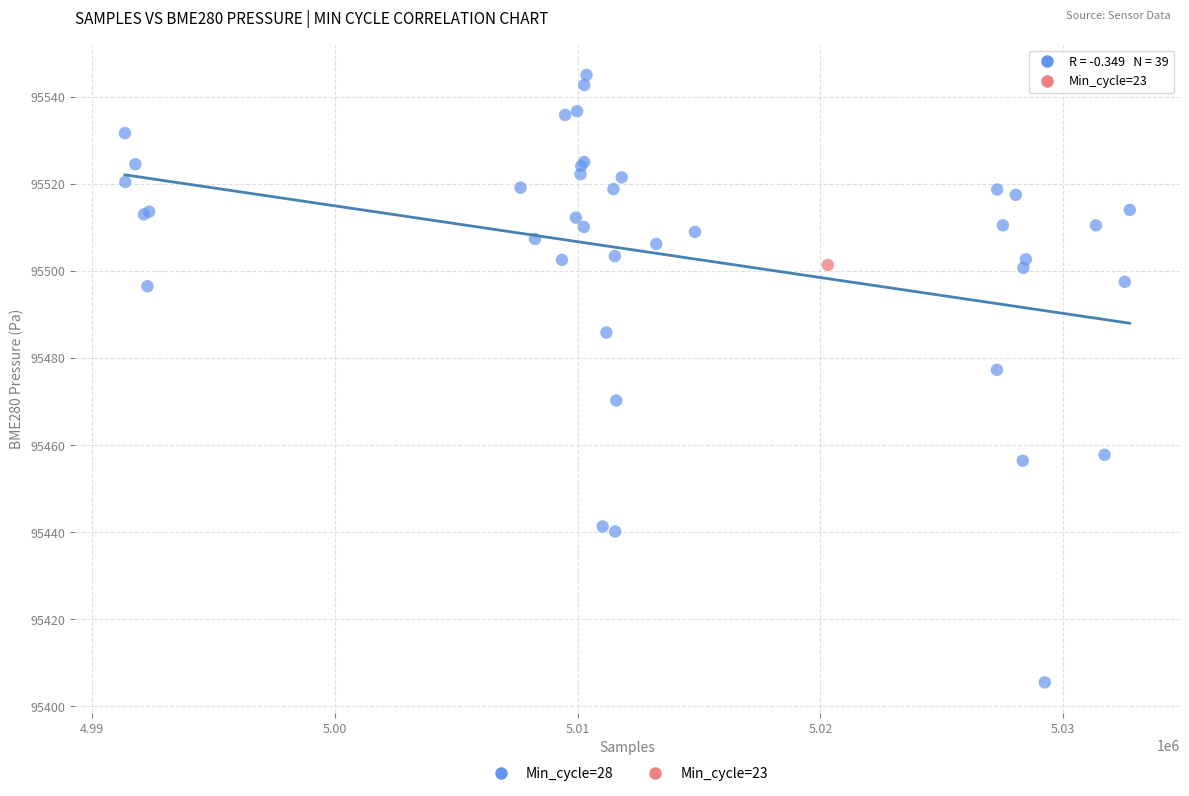

What are all the series names shown in the legend?

Min_cycle=28, Min_cycle=23